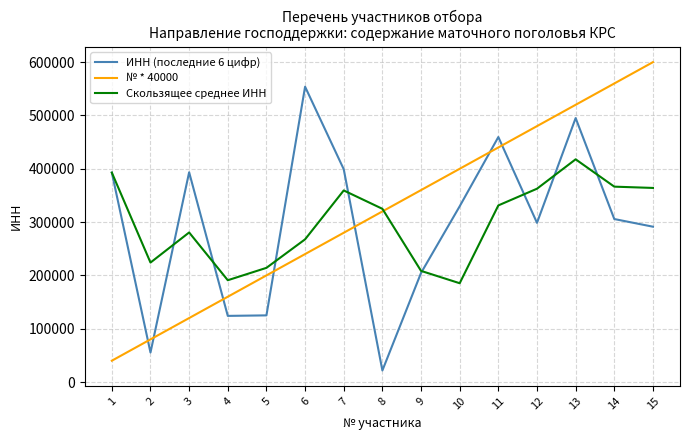

What is the minimum value for ИНН (последние 6 цифр)?

21660.0